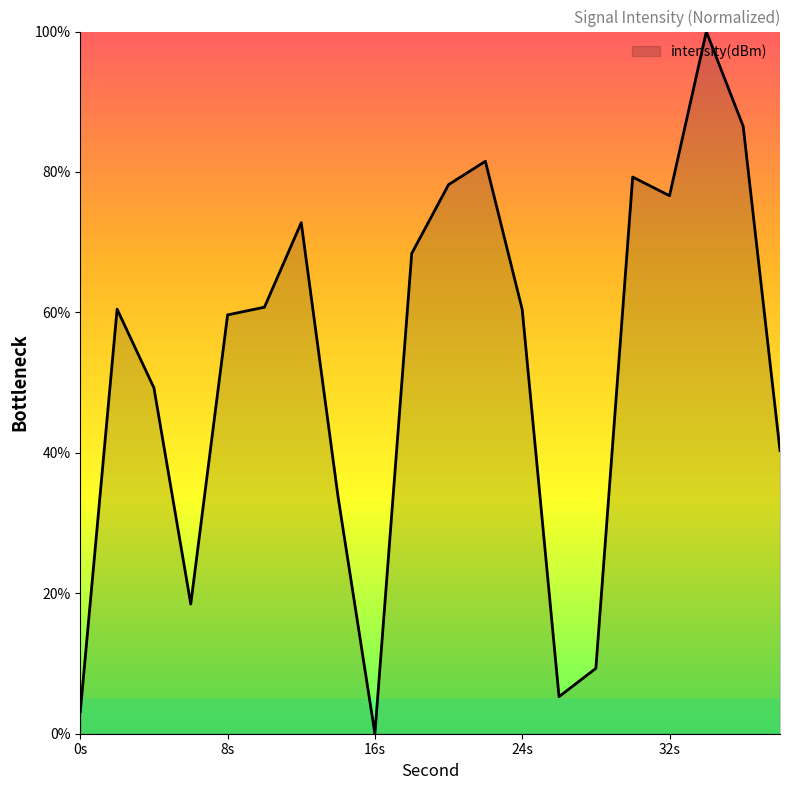

What is the difference between the maximum and minimum values?

100.0